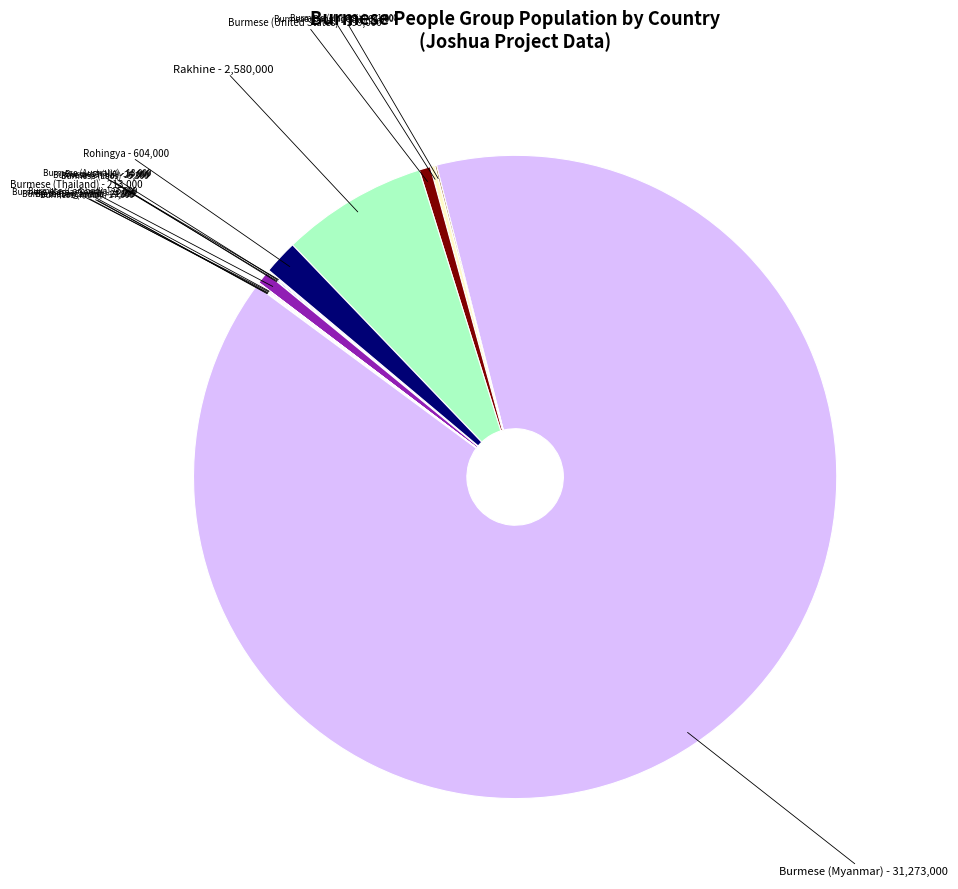

Is there a majority slice in this chart?

Yes